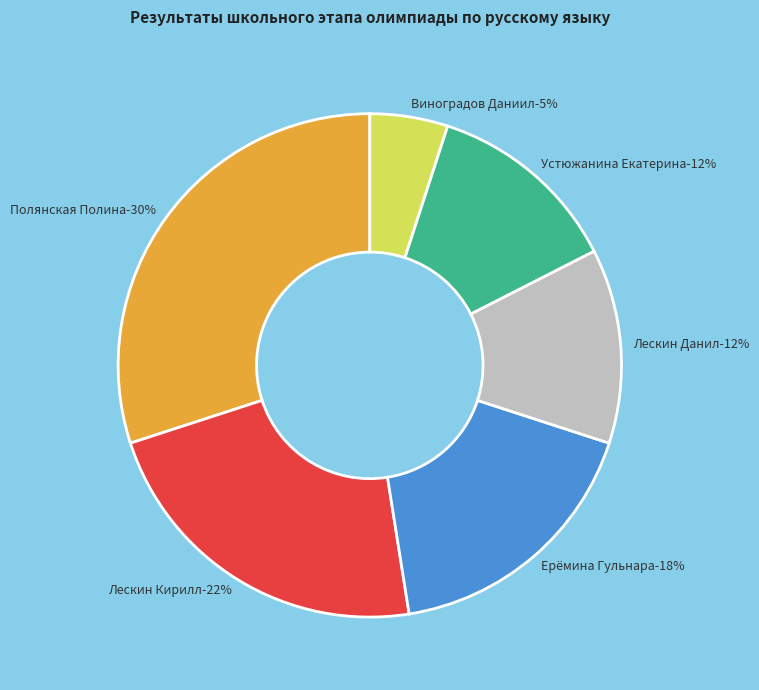

Does Ерёмина Гульнара
7 б. represent more than half of the total?

No